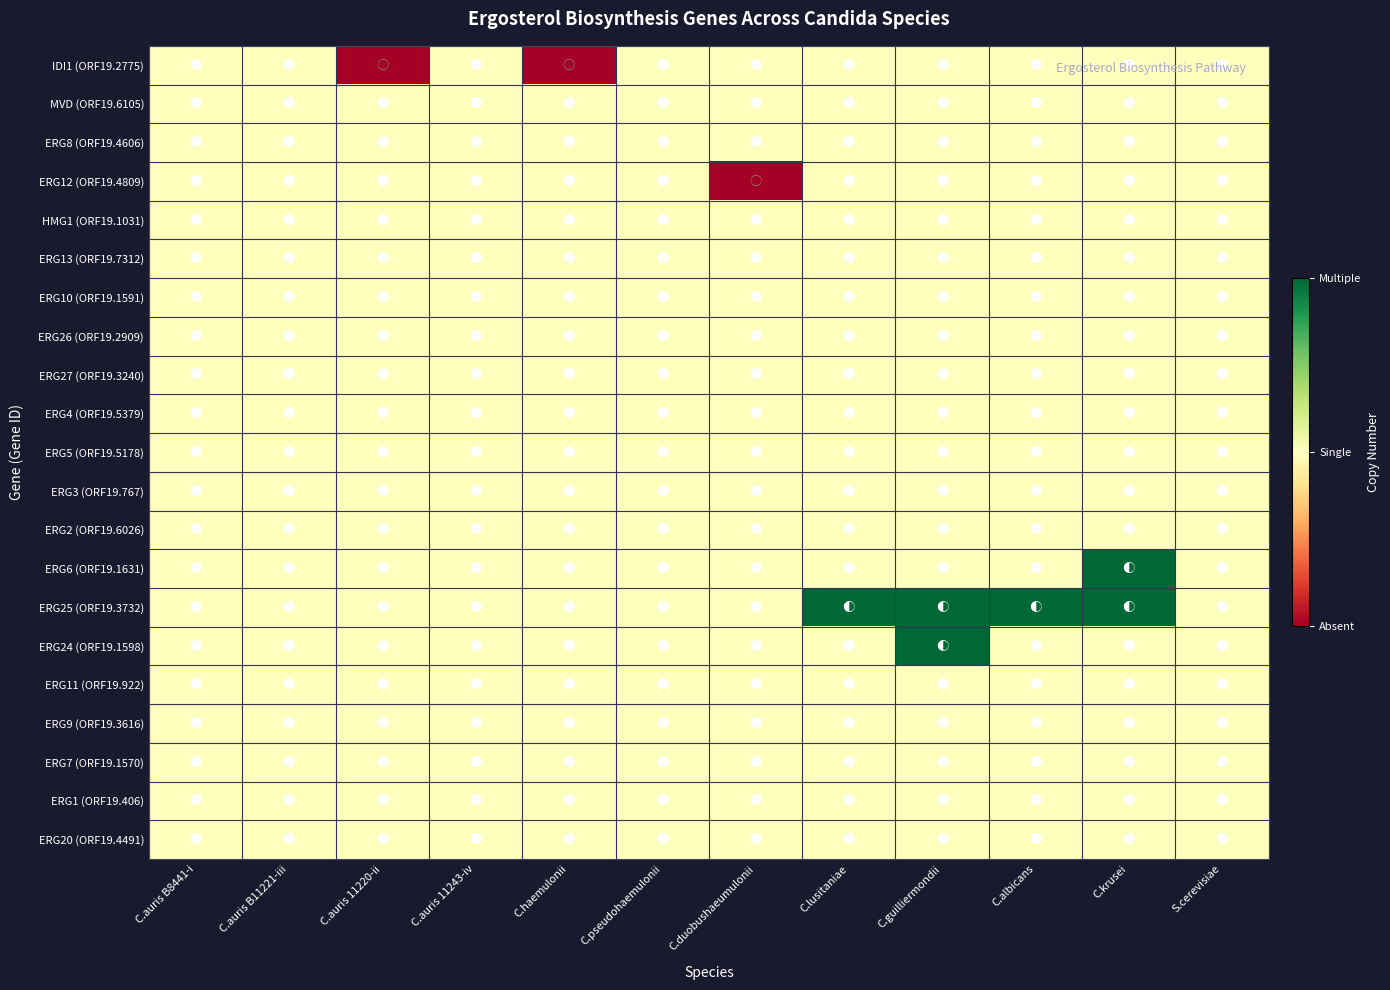

At how many categories does at least one series exceed 0?

12